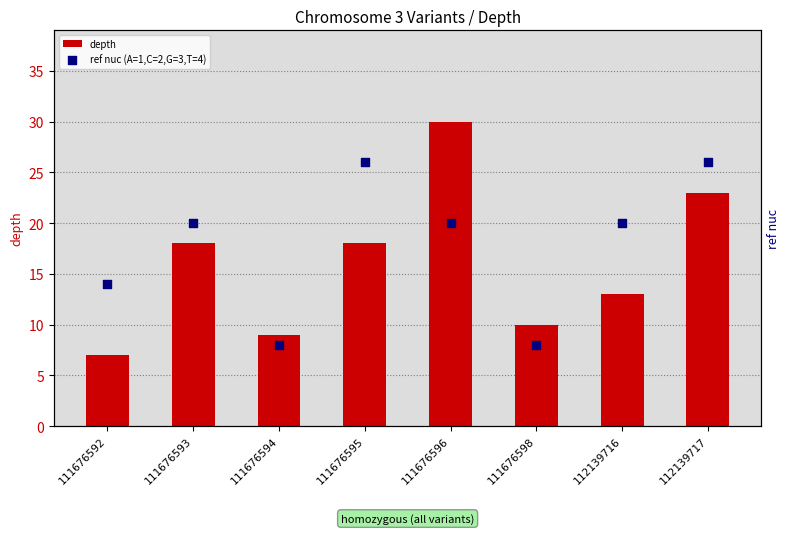

Which series reaches the maximum Y coordinate?

depth